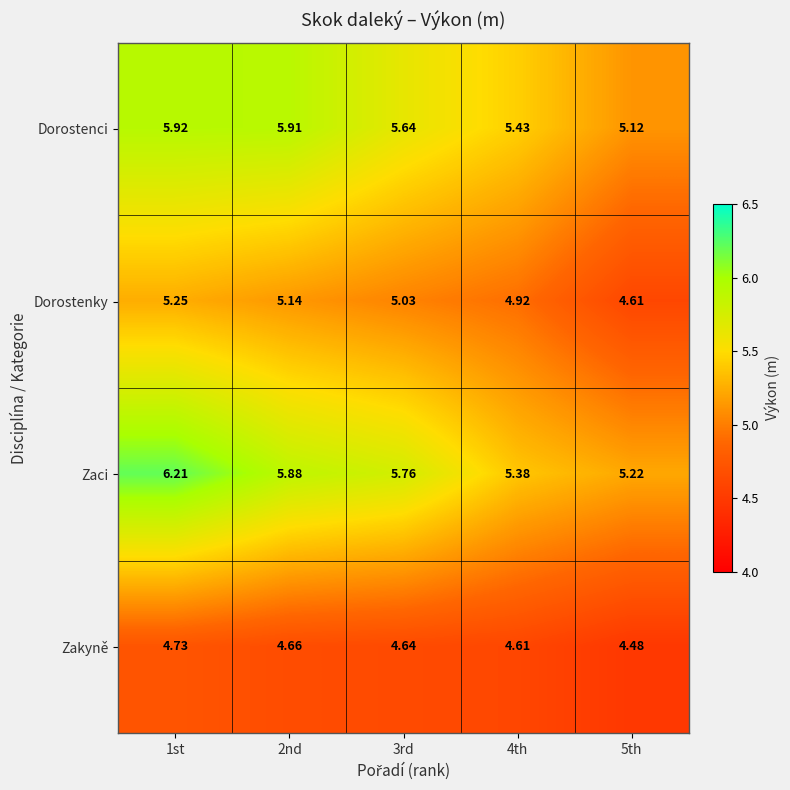

Rank the series at 4th from lowest to highest value.

Zakyně, Dorostenky, Zaci, Dorostenci